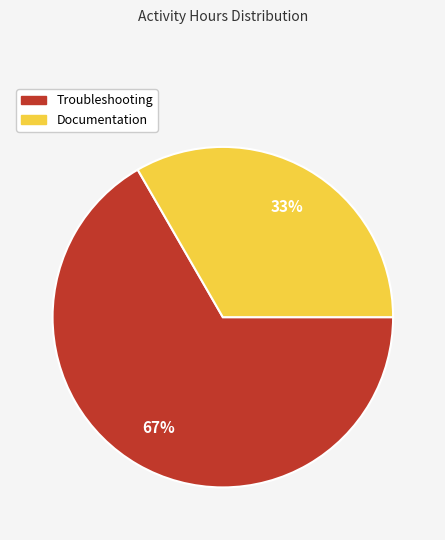

How many segments does this pie chart have?

2